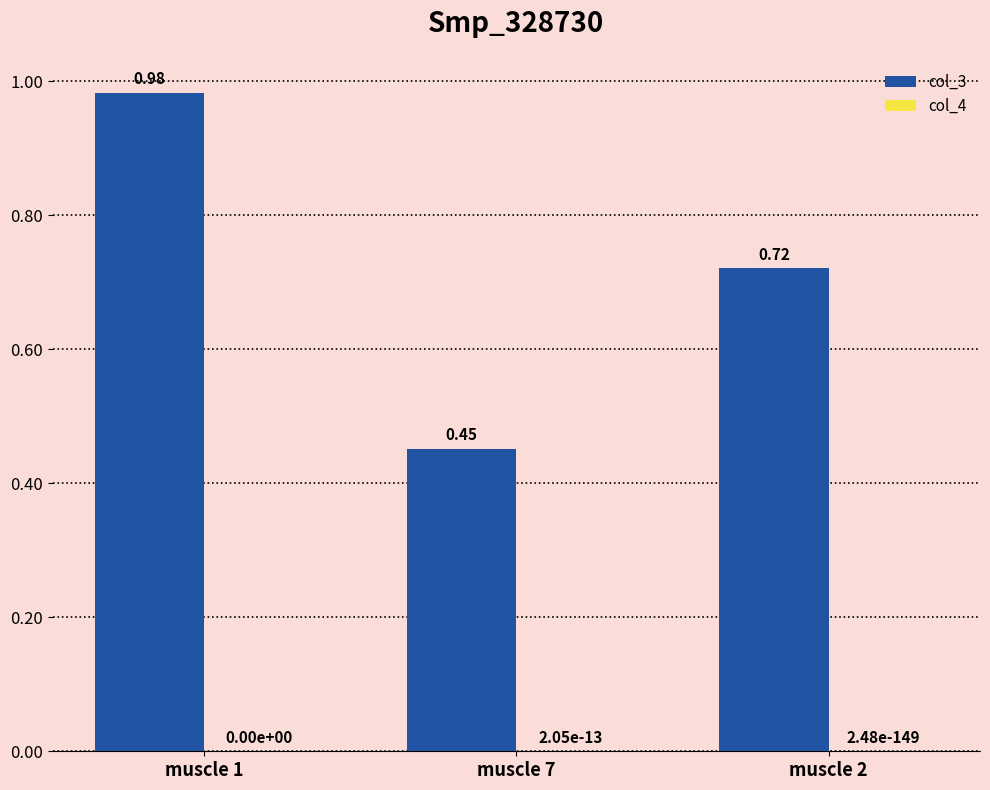

Between muscle 1 and muscle 7, which series saw the biggest shift?

col_3